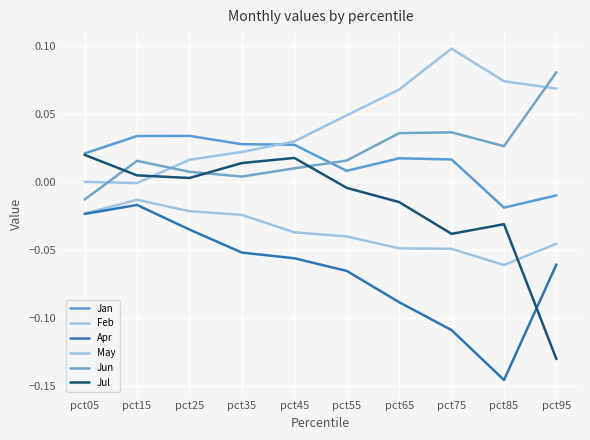

How many values in Jun are above zero?

9